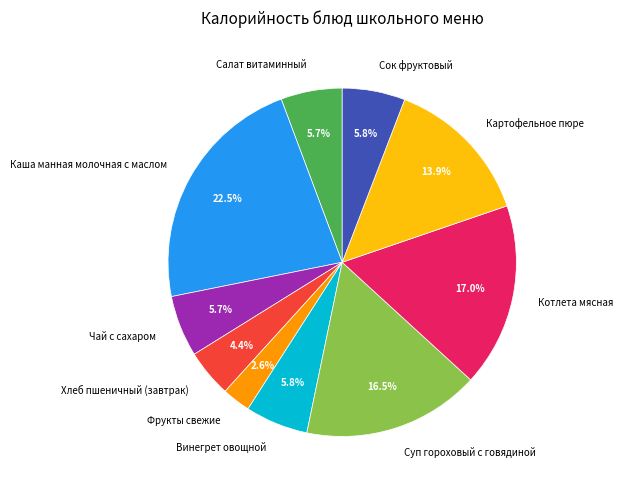

The Винегрет овощной slice represents 1% of the pie. True or false?

False